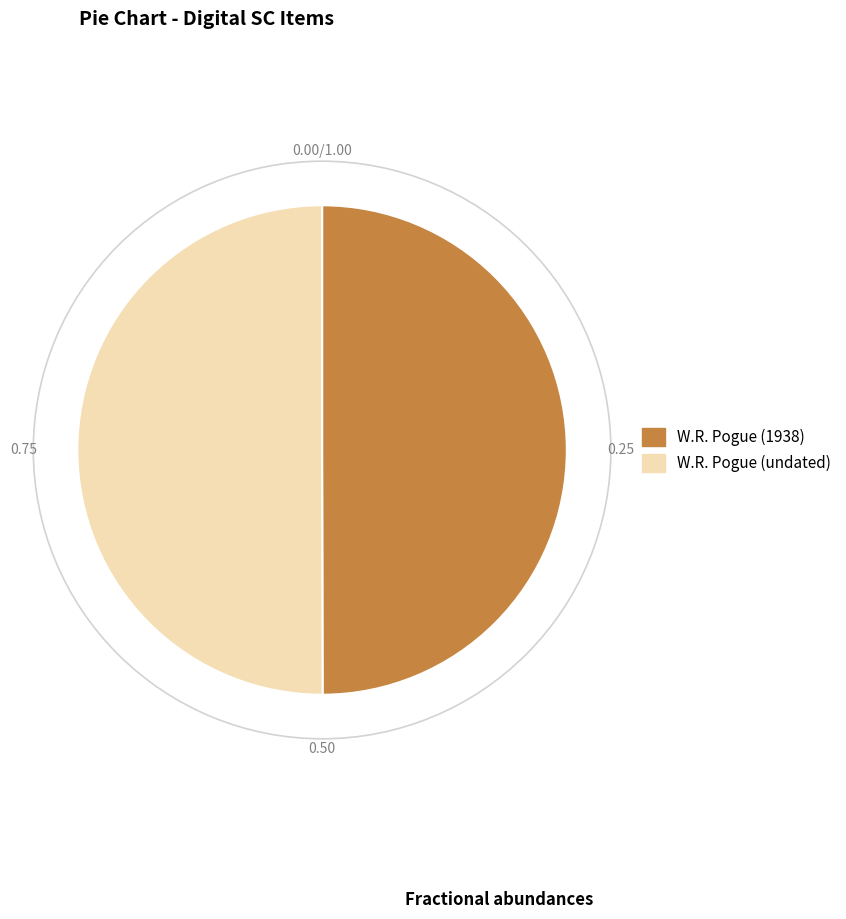

What is the ratio of the value at W.R. Pogue (1938) to the value at W.R. Pogue (undated)?

1.0